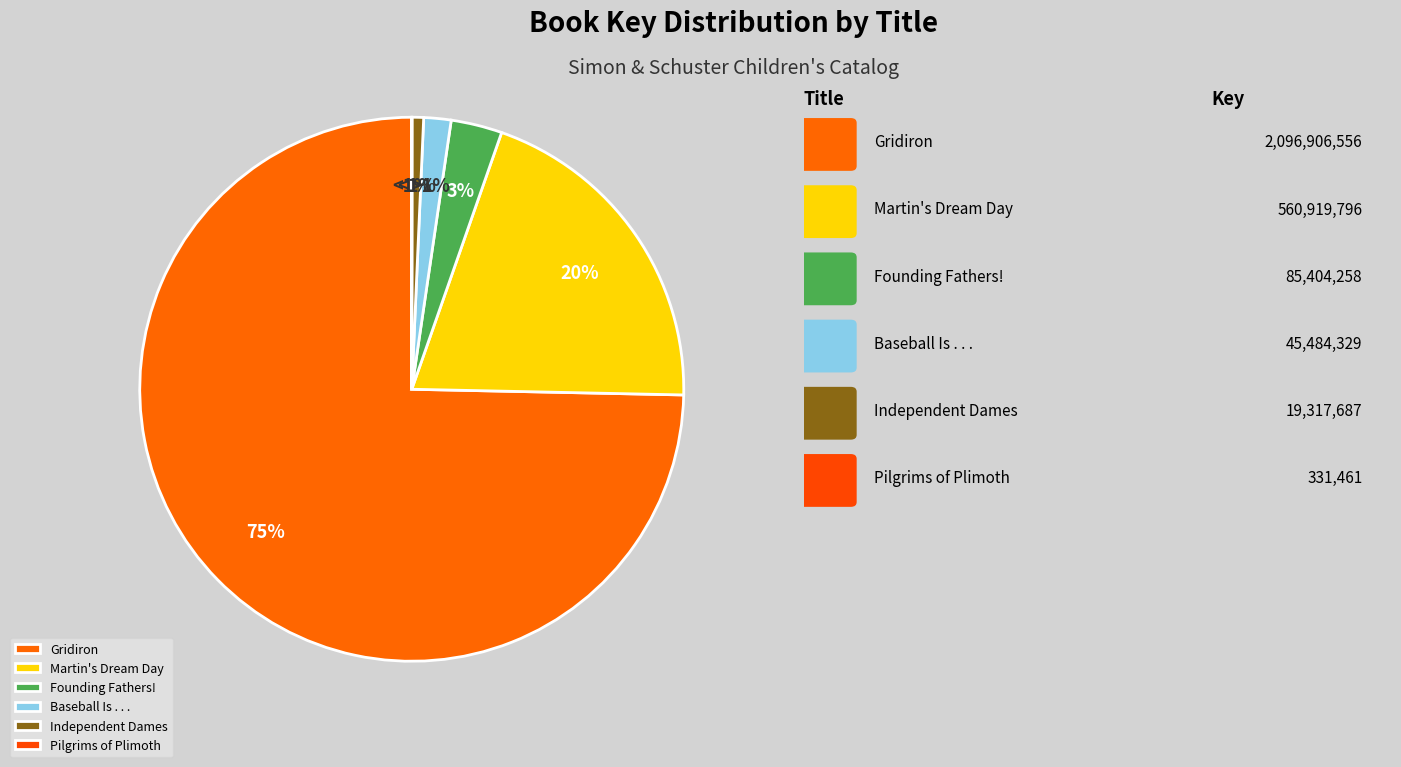

What is the smallest slice in the pie chart?

Pilgrims of Plimoth